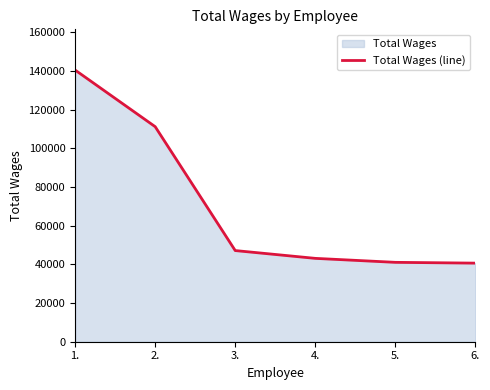

True or false: the data shows 43125 at 4..

True